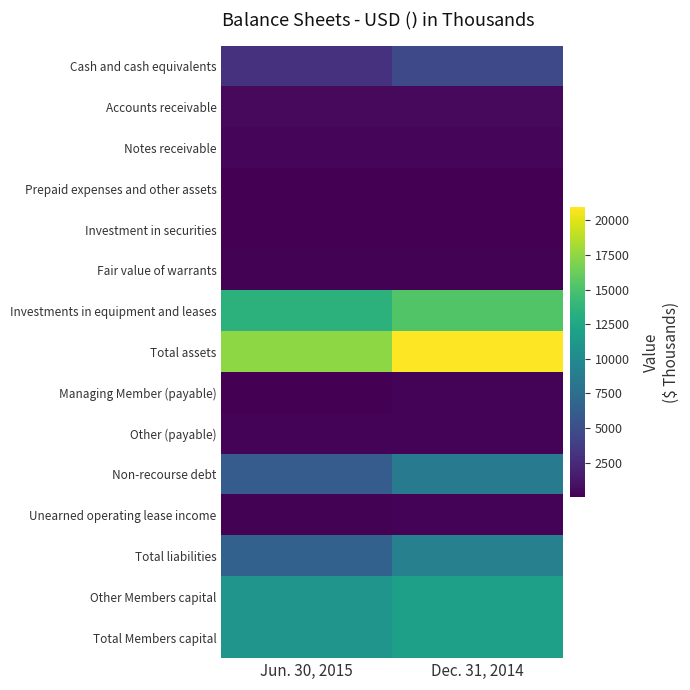

Which series has the widest spread of values?

Total assets